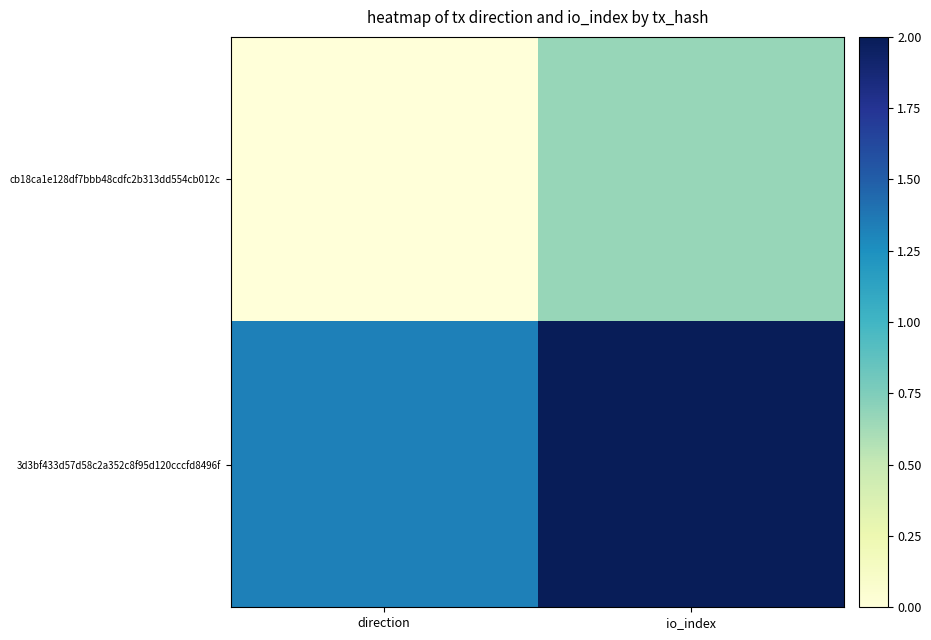

Count the number of categories in the chart.

2